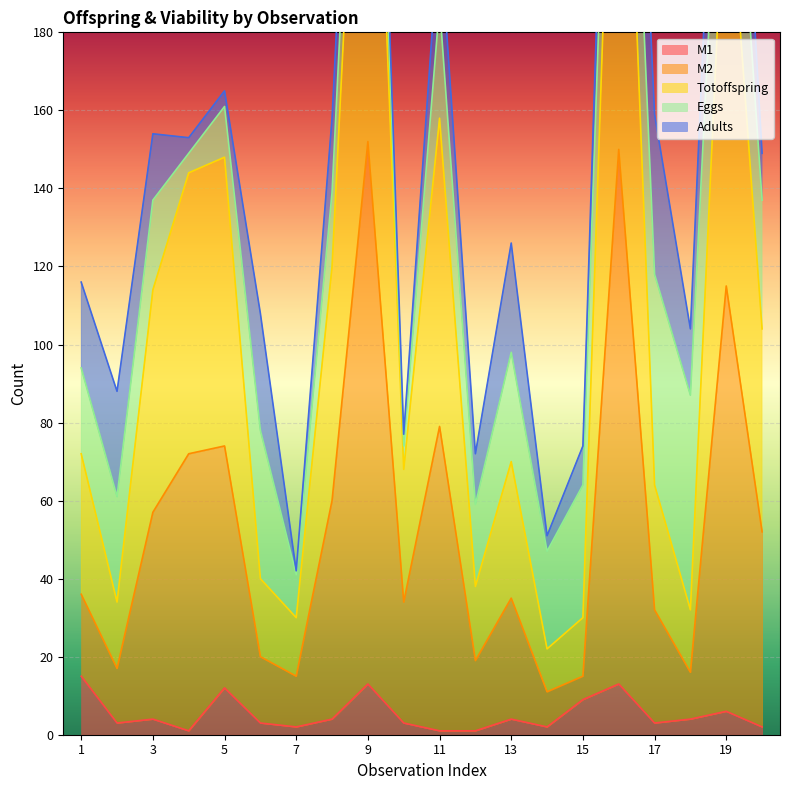

At which label does M1 first exceed 4?

1